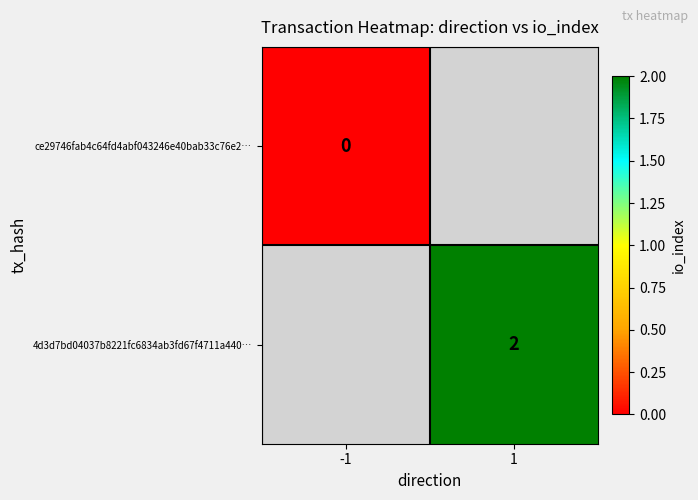

The 4d3d7bd04037b8221fc6834ab3fd67f4711a440… series shows 3 at 1. True or false?

False